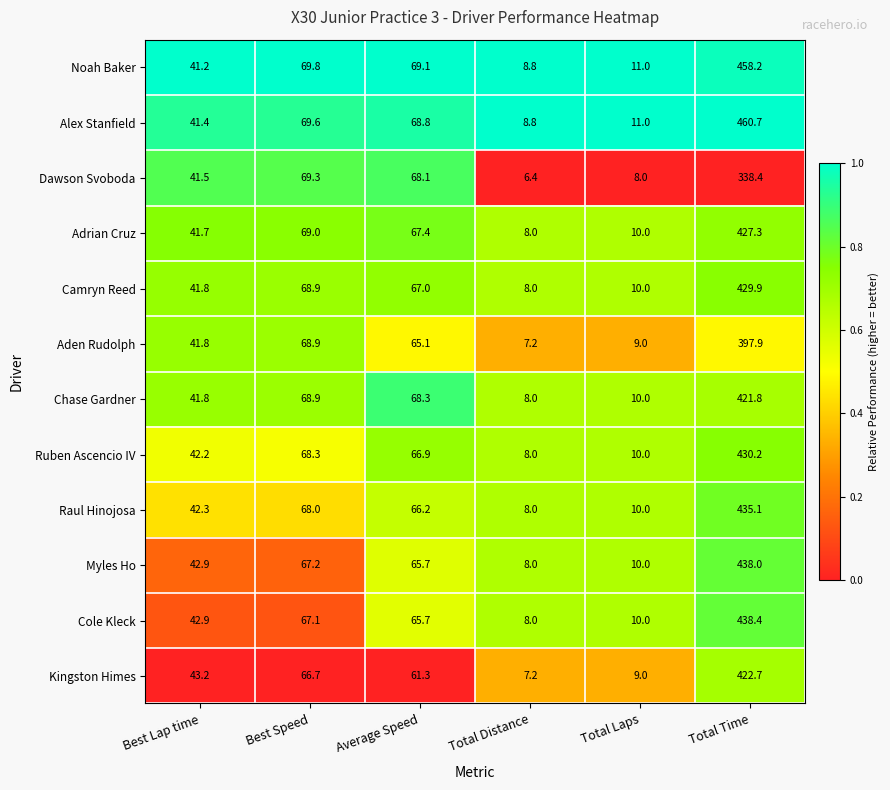

At which category is the sum across all series the highest?

Total Time